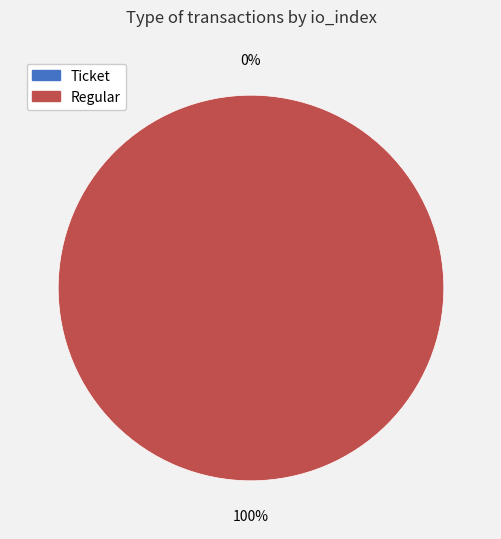

Which category has the biggest portion of the pie?

Regular